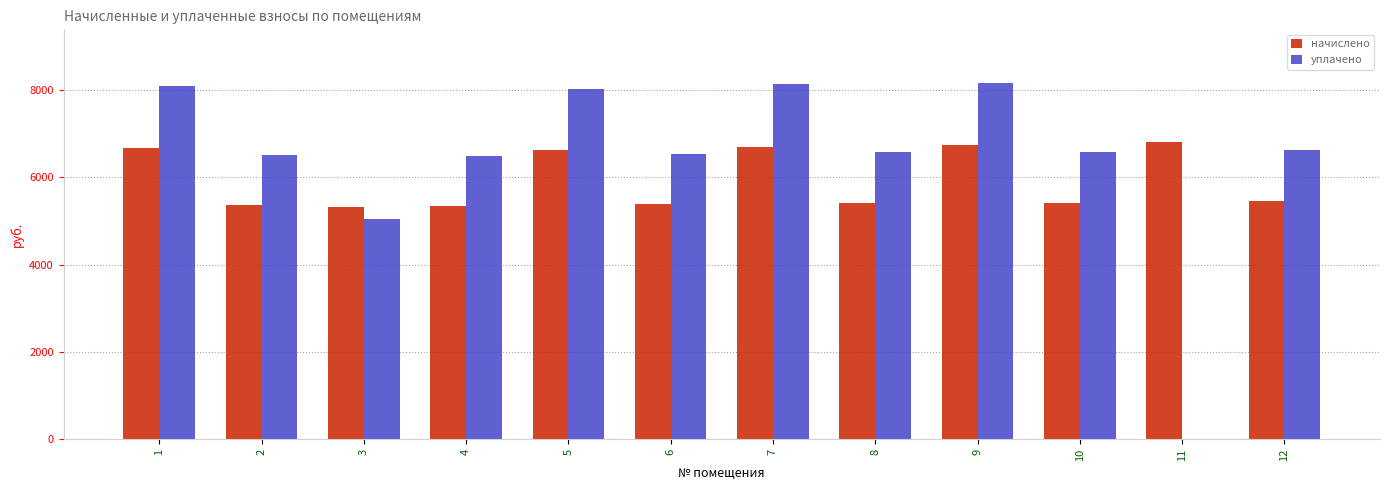

What is the average value of the уплачено series?

6394.2